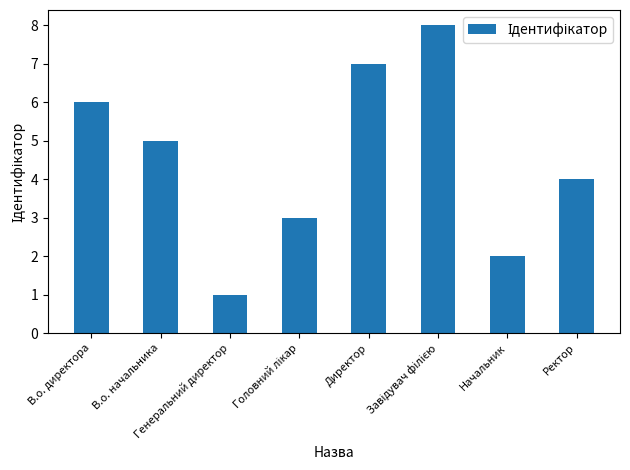

What is the change in value from Генеральний директор to Начальник?

+1